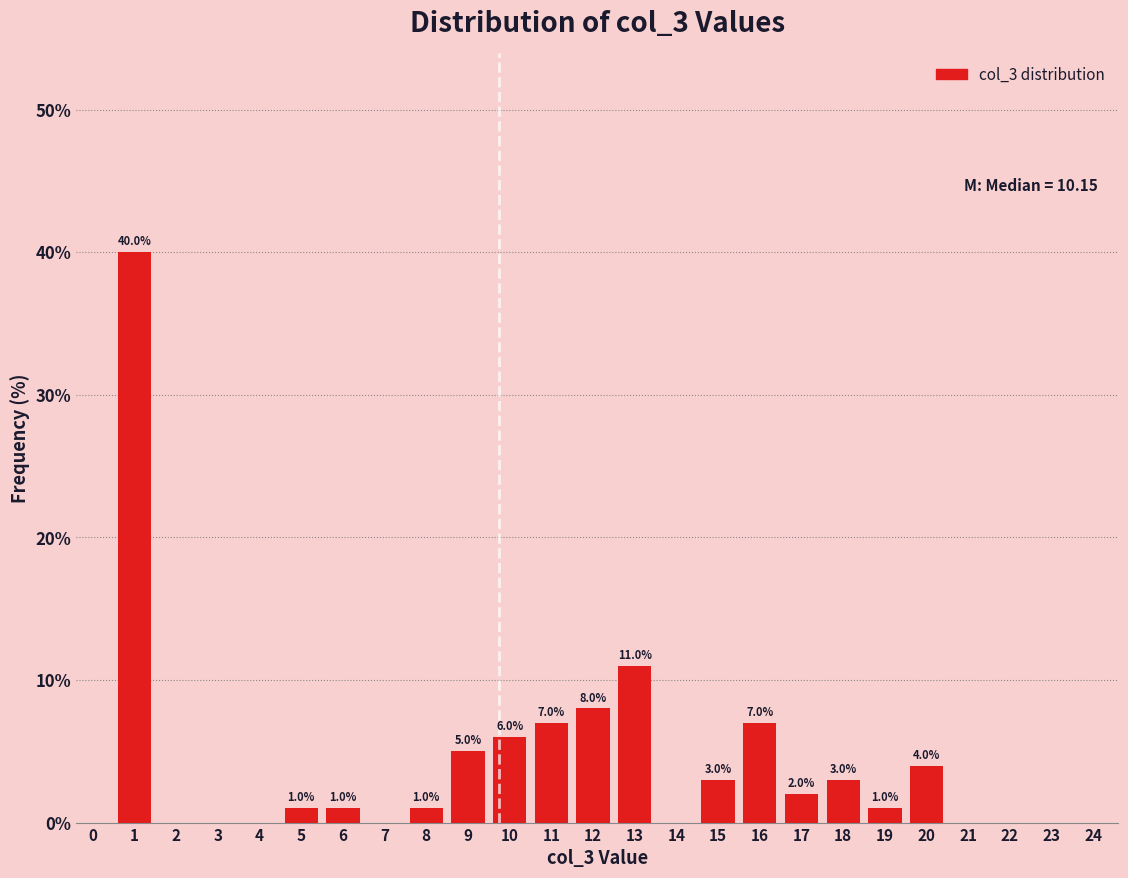

Reading left to right, transcribe all the data shown in this chart.

0=0.0	1=40.0	2=0.0	3=0.0	4=0.0	5=1.0	6=1.0	7=0.0	8=1.0	9=5.0	10=6.0	11=7.0	12=8.0	13=11.0	14=0.0	15=3.0	16=7.0	17=2.0	18=3.0	19=1.0	20=4.0	21=0.0	22=0.0	23=0.0	24=0.0